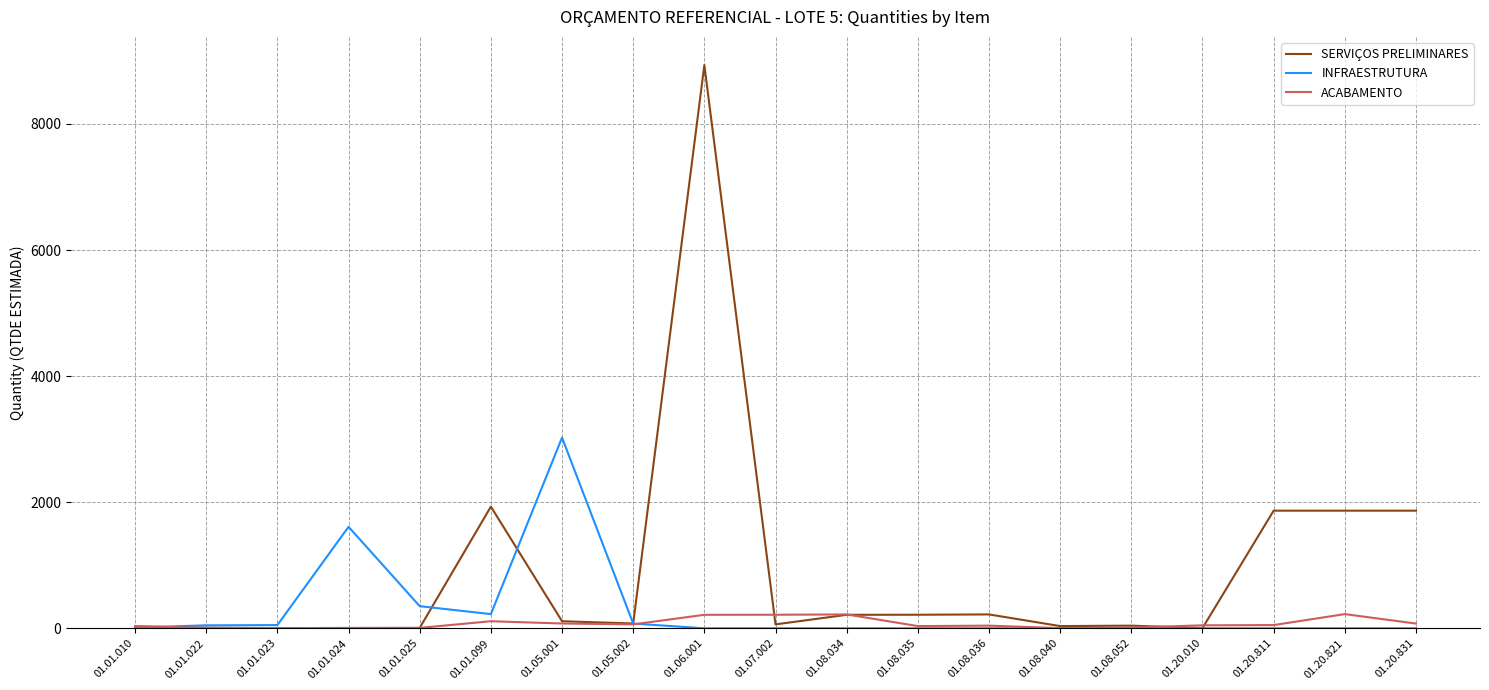

Which series has the widest spread of values?

SERVIÇOS PRELIMINARES